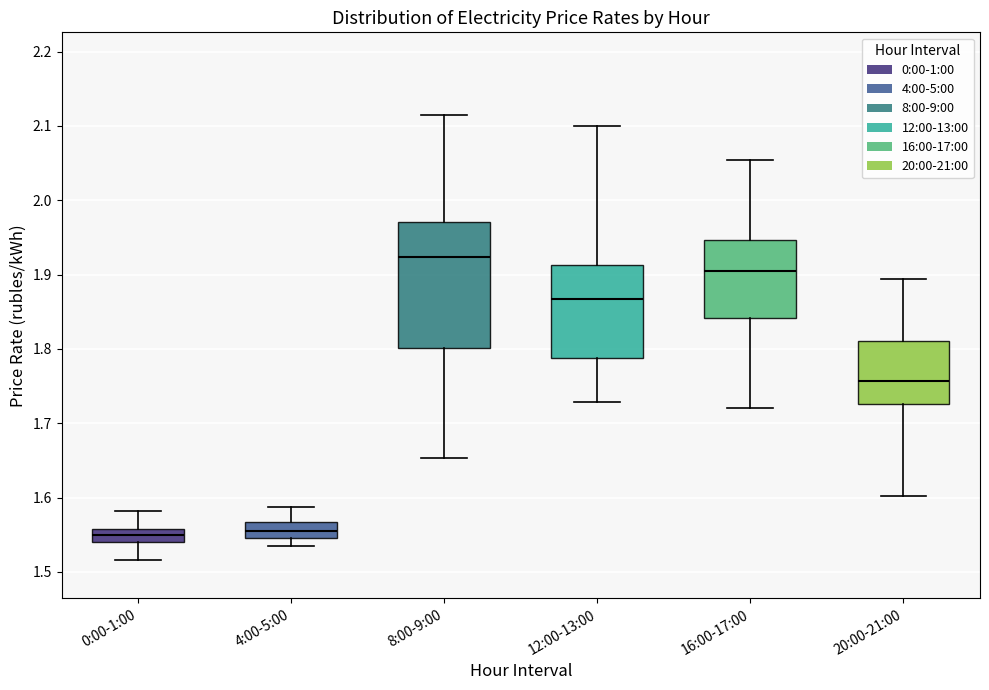

Which box's median line is the highest?

8:00-9:00